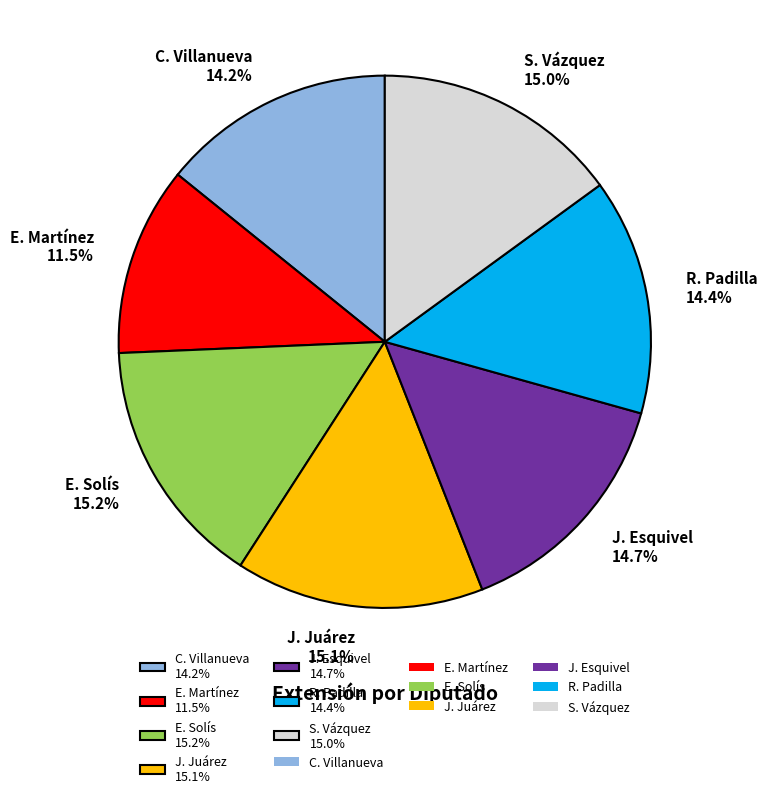

How many slices are in this pie chart?

7